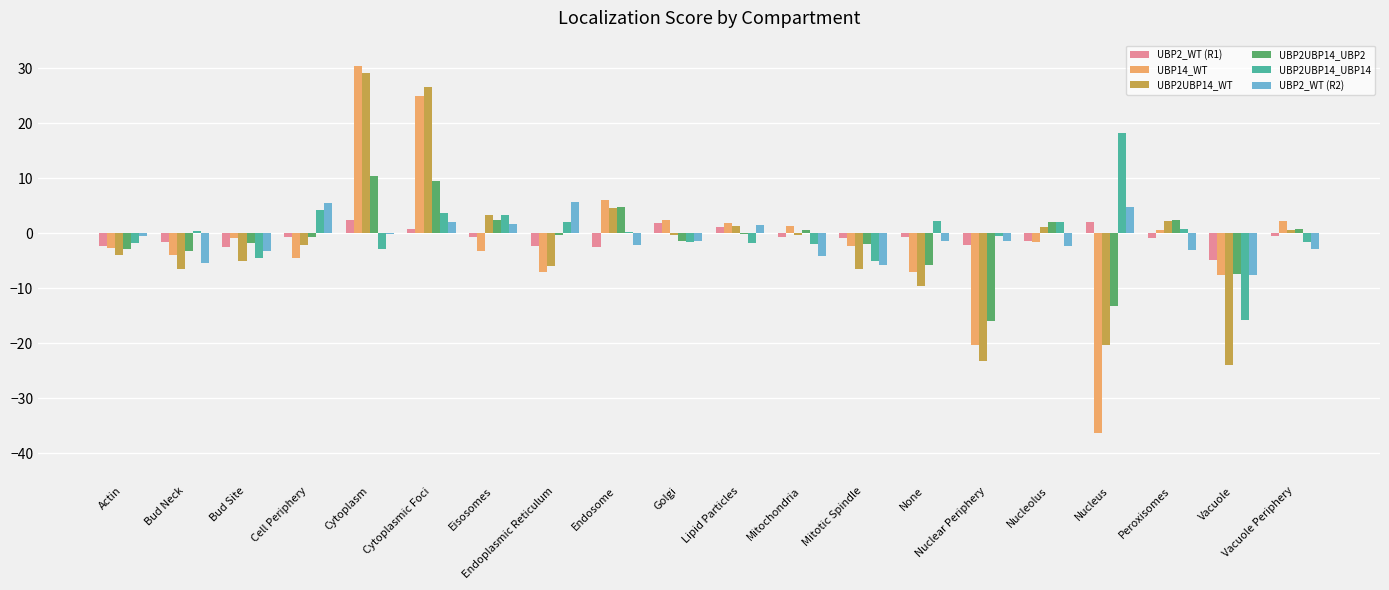

What is the average value of the UBP2_WT (R1) series?

-0.8